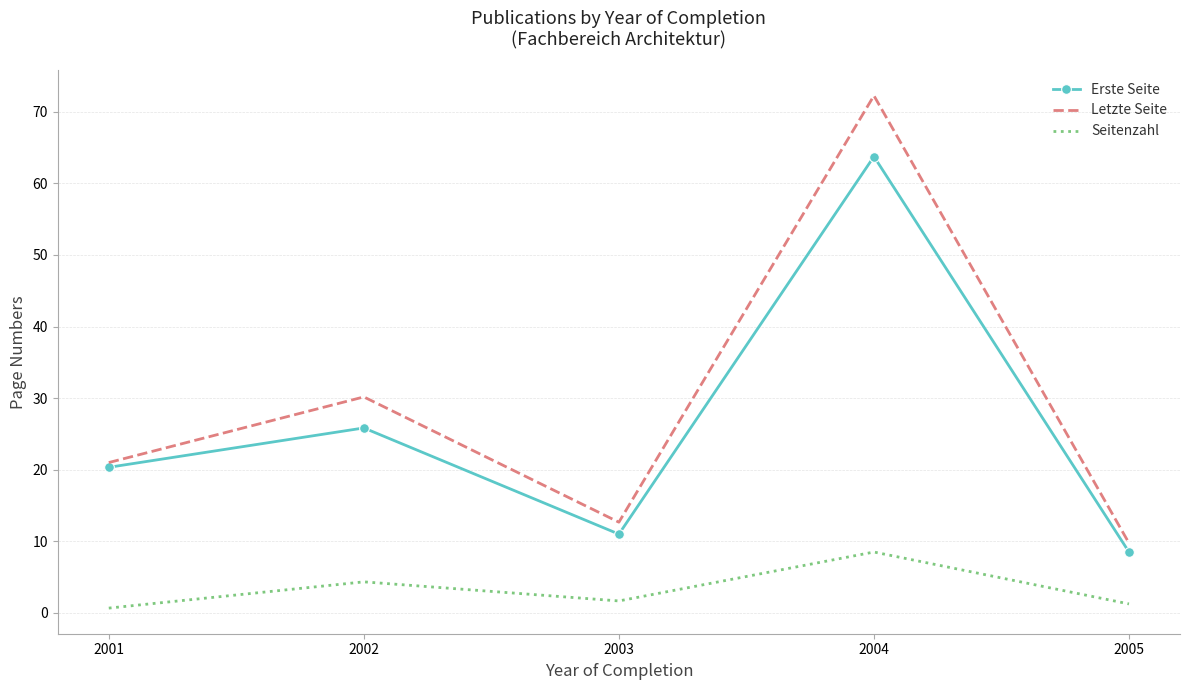

What is the difference between the maximum and minimum values in the Letzte Seite series?

62.5